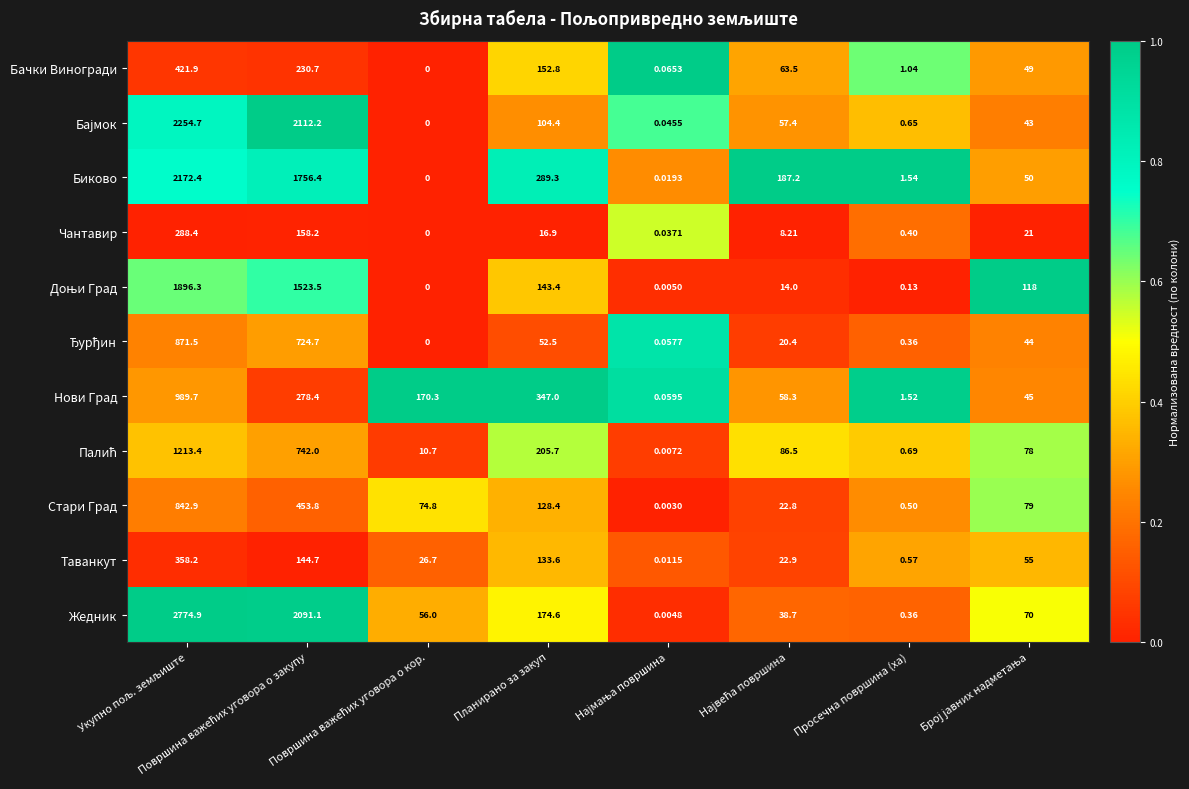

Which series has the widest spread of values?

Жедник